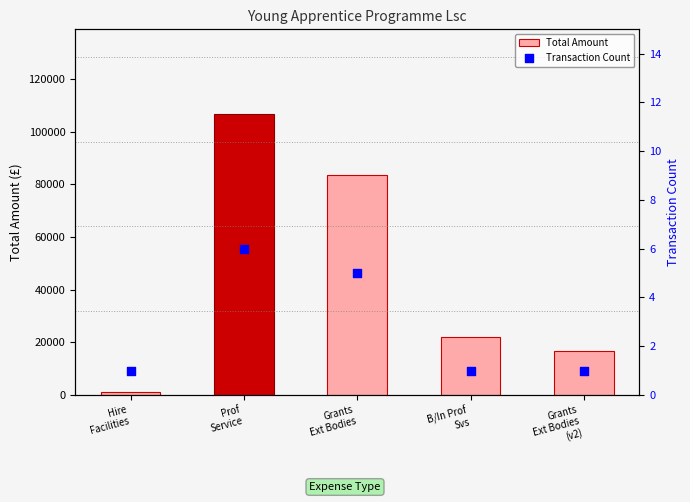

Which series has the largest total across all categories?

Total Amount